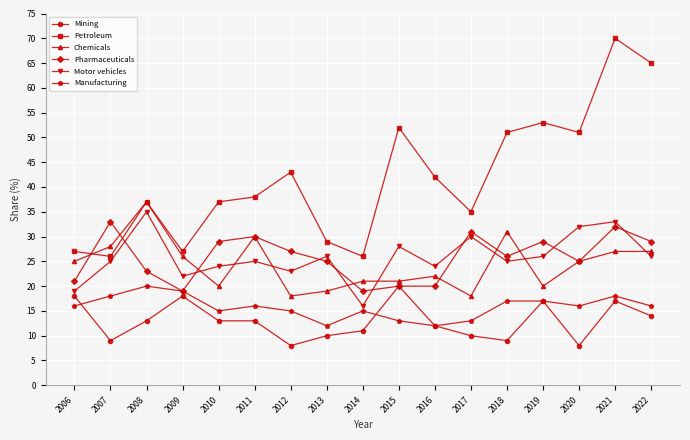

What are all the series names shown in the legend?

Mining, Petroleum, Chemicals, Pharmaceuticals, Motor vehicles, Manufacturing